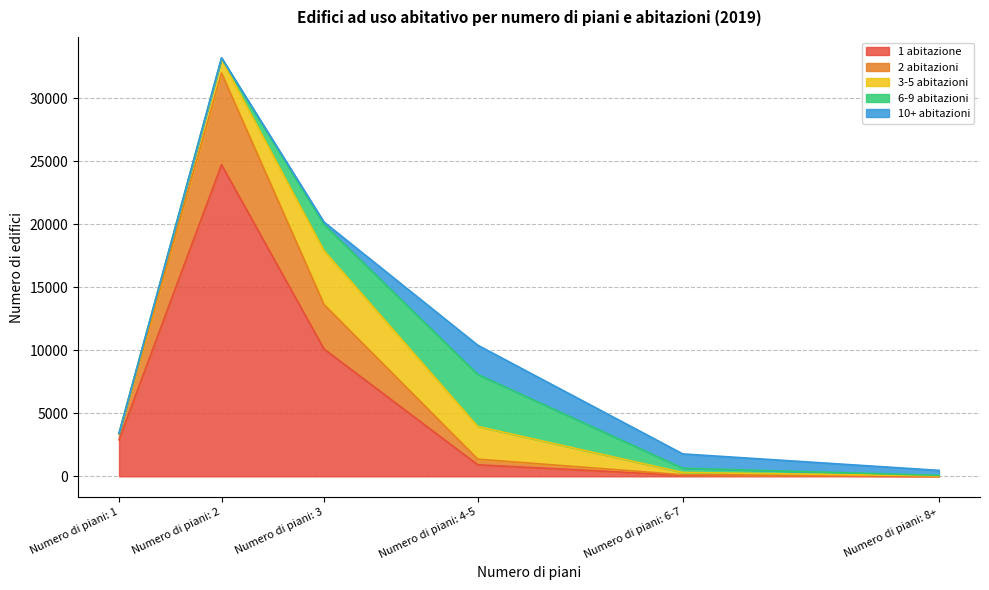

What is the label of the 6th point from the right?

Numero di piani: 1